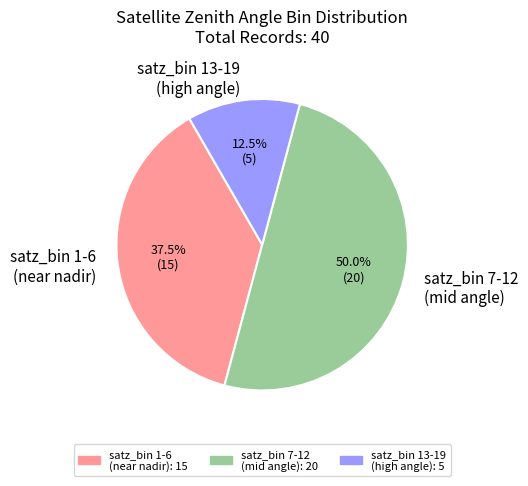

What is the ratio of the value at satz_bin 7-12 (mid angle) to the value at satz_bin 1-6 (near nadir)?

1.3